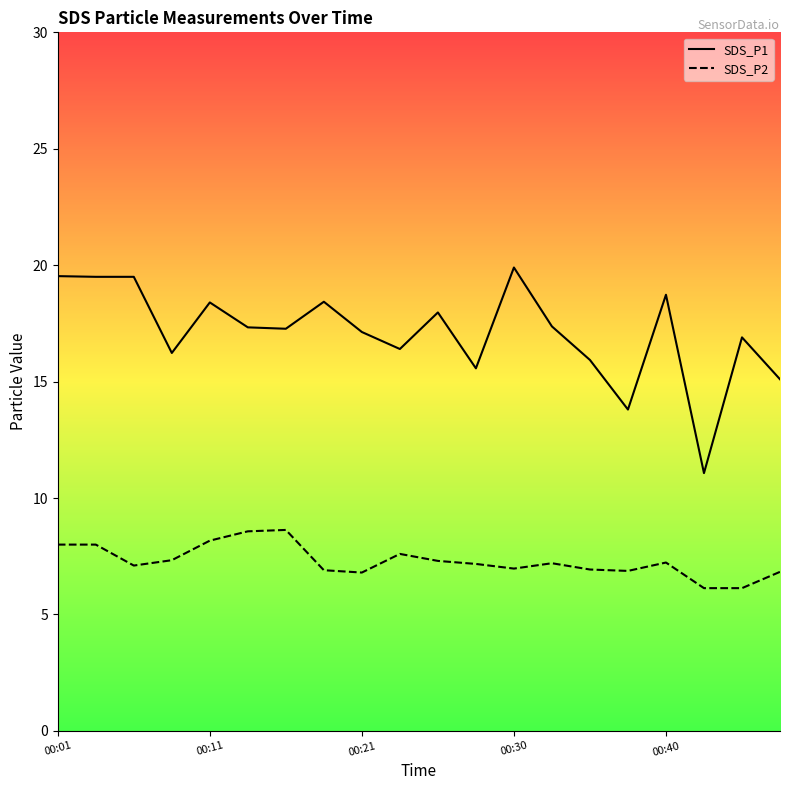

How many lines are shown in the chart?

2